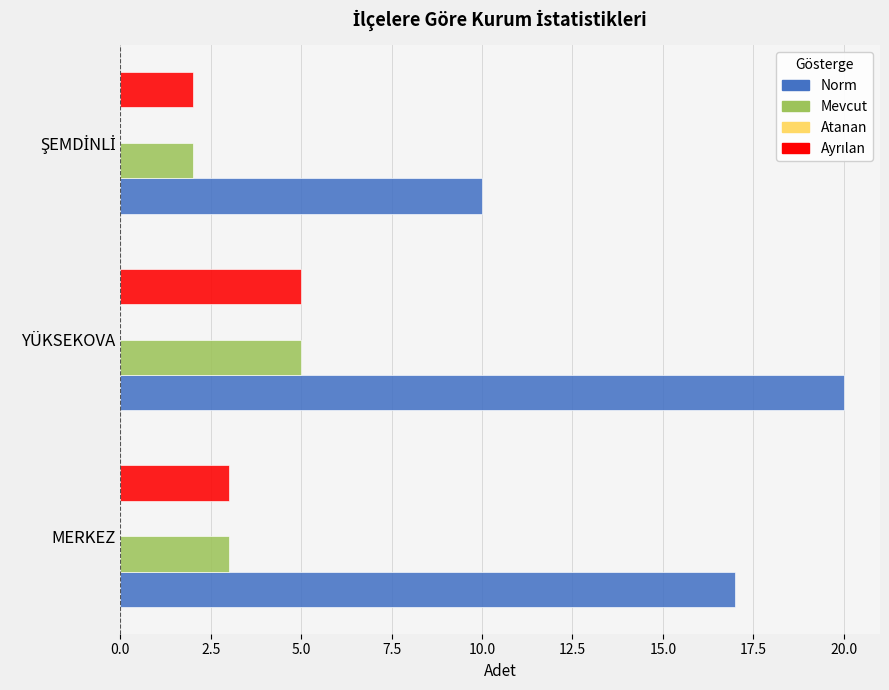

What is the sum of all Mevcut values?

10